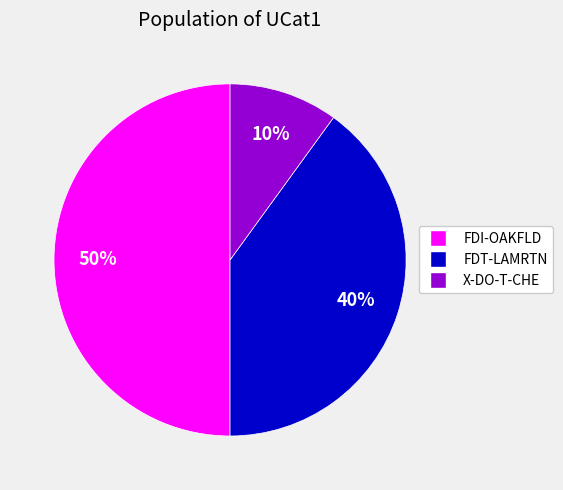

To the nearest percent, what is the combined percentage of X-DO-T-CHE and FDT-LAMRTN?

50%